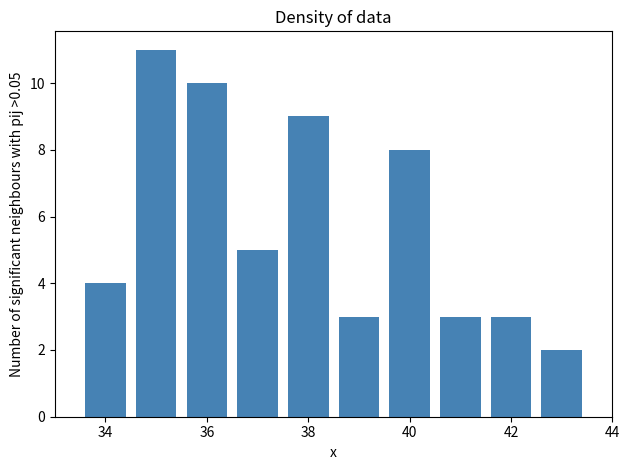

Reading left to right, transcribe this chart: for each bar, give the range it covers on the x-axis and its height. Neither the bar edges nor the heights are printed on the chart, so give them approximately, as read against the axes.

33.5 to 34.5: 4
34.5 to 35.5: 11
35.5 to 36.5: 10
36.5 to 37.5: 5
37.5 to 38.5: 9
38.5 to 39.5: 3
39.5 to 40.5: 8
40.5 to 41.5: 3
41.5 to 42.5: 3
42.5 to 43.5: 2